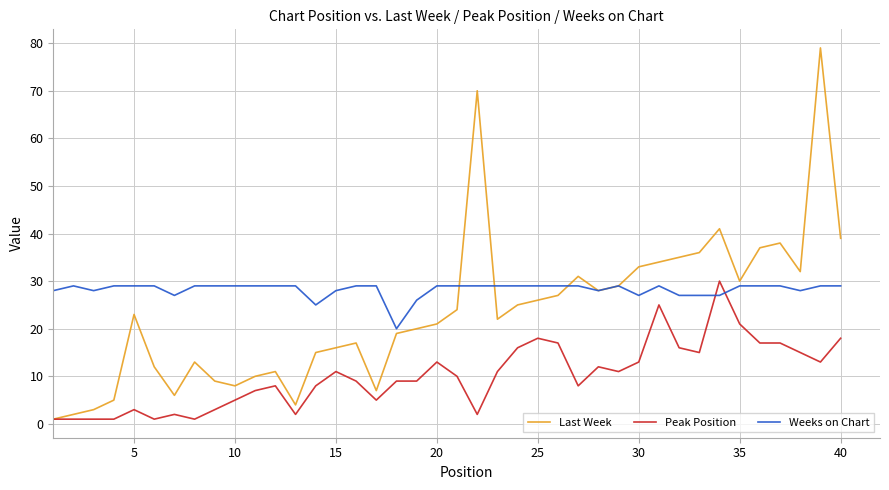

Rank the series by their maximum value, from highest to lowest.

Last Week, Peak Position, Weeks on Chart